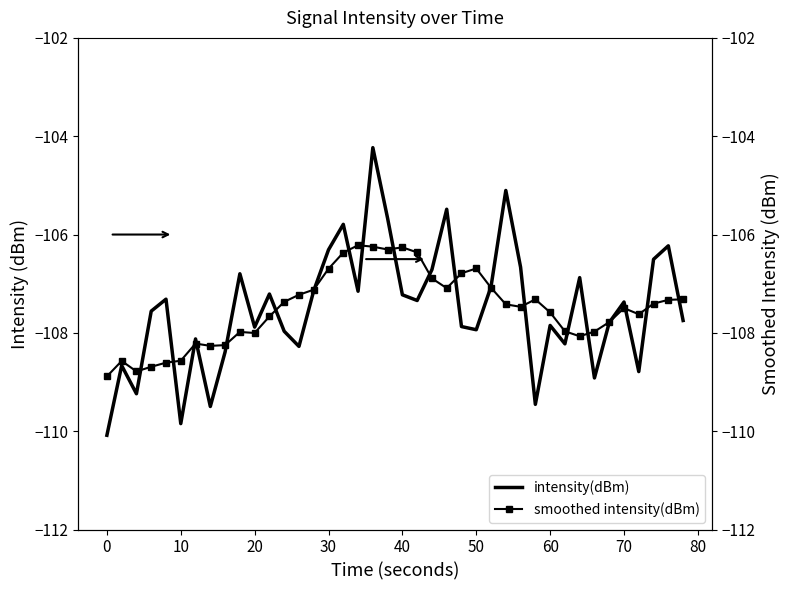

How many interior local peaks does the intensity(dBm) series have?

13